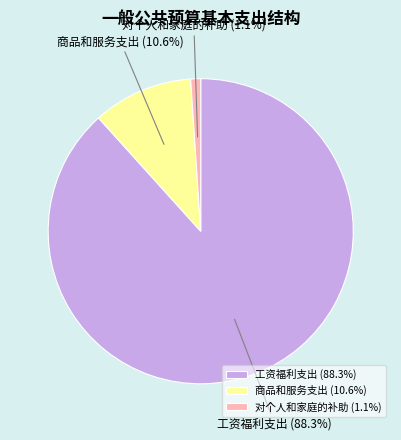

Is 工资福利支出 the majority of the pie?

Yes